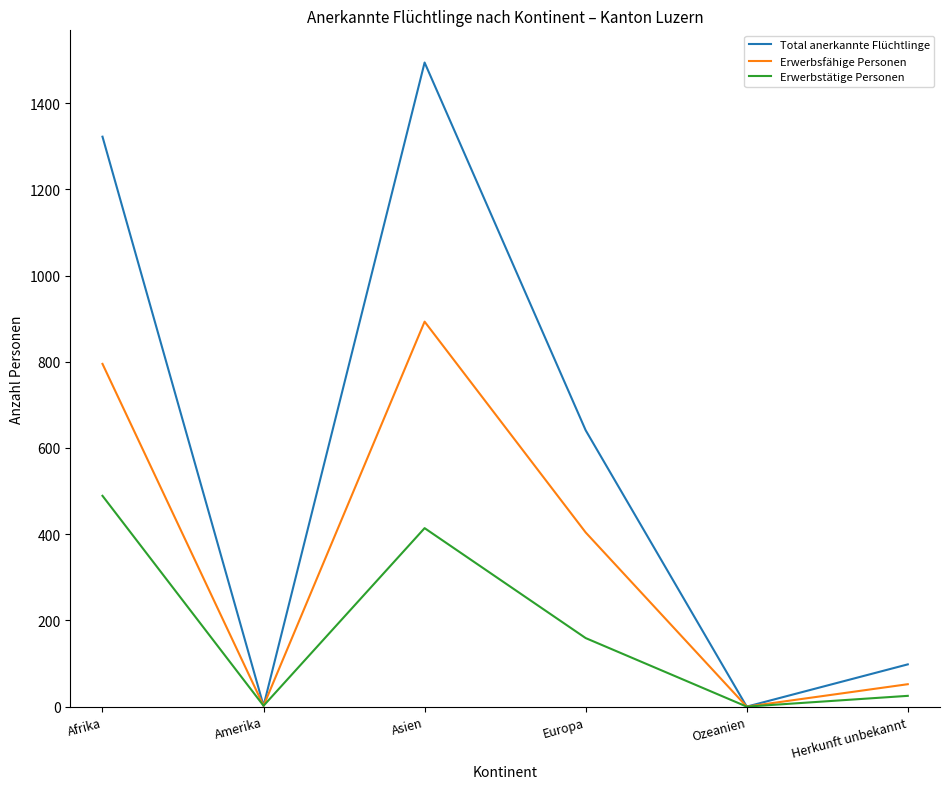

Rank the series by their maximum value, from lowest to highest.

Erwerbstätige Personen, Erwerbsfähige Personen, Total anerkannte Flüchtlinge